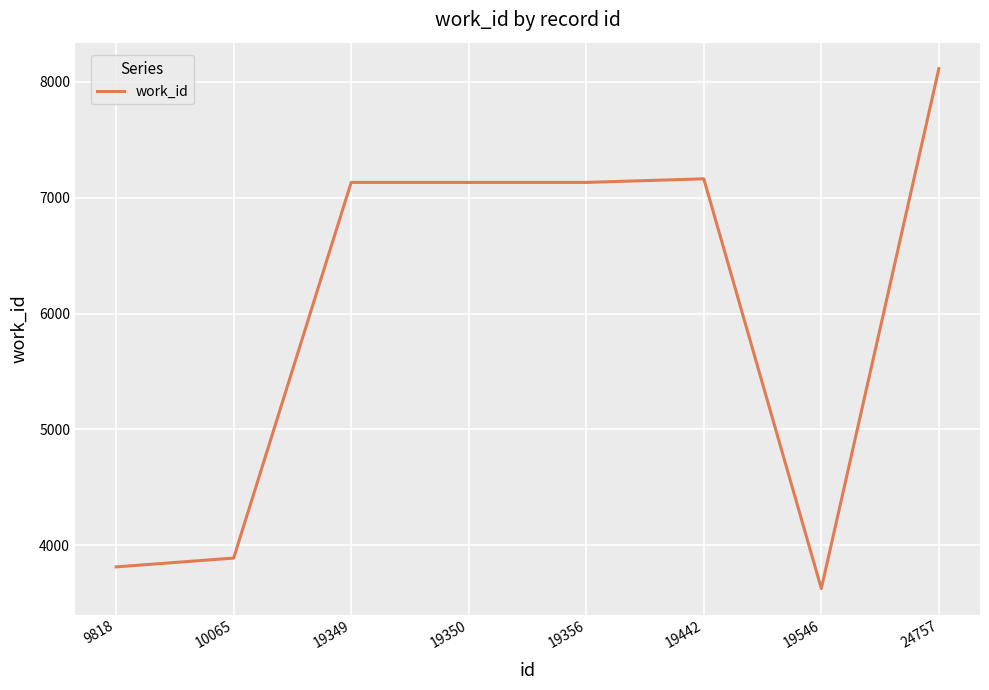

What is the difference between the maximum and minimum values?

4488